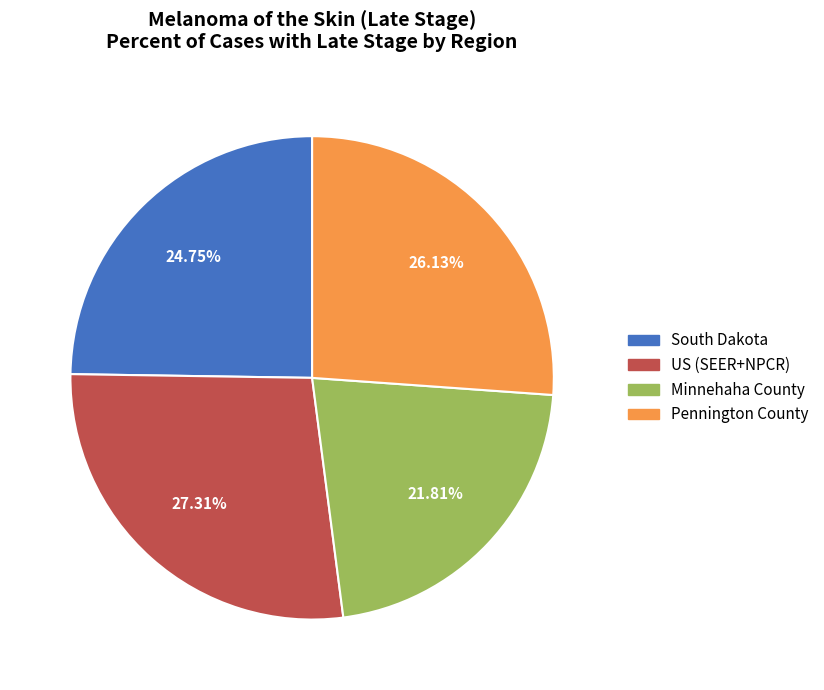

Count the number of slices in the pie.

4